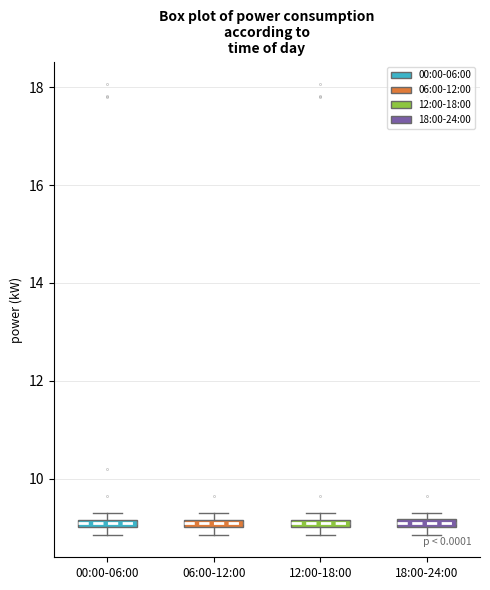

Where is the lower edge of the box for 18:00-24:00 on the y-axis? The values are not printed on the chart, so give them approximately, as read against the axis.

9.0